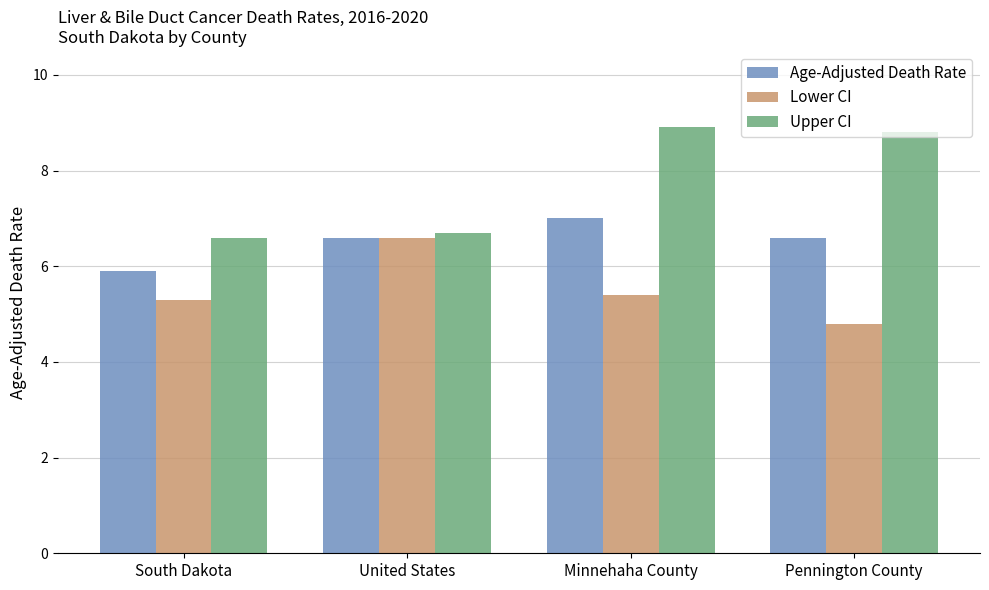

What is the maximum value for Upper CI?

8.9